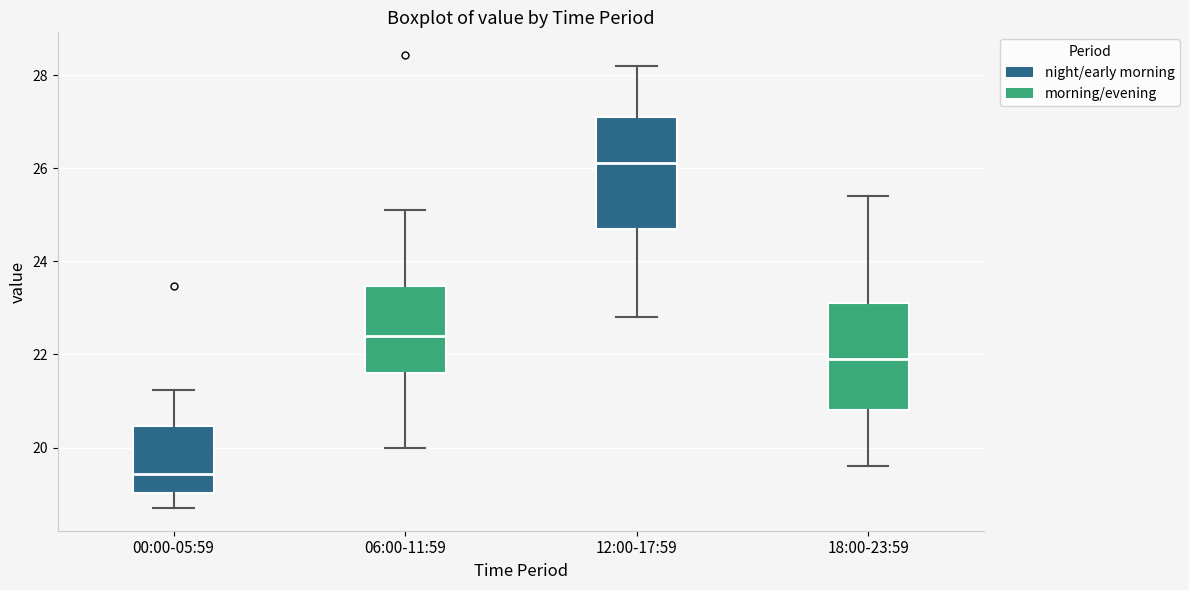

Reading left to right, read every box against the y-axis: the position of its median line, the range the box covers, and the ends of its whiskers. The values are not printed on the chart, so give them approximately, as read against the axis.

00:00-05:59: median 19.4, box 19.0 to 20.4, whiskers 18.8 to 21.2
06:00-11:59: median 22.4, box 21.6 to 23.4, whiskers 20.0 to 25.2
12:00-17:59: median 26.2, box 24.8 to 27.2, whiskers 22.8 to 28.2
18:00-23:59: median 22.0, box 20.8 to 23.2, whiskers 19.6 to 25.4